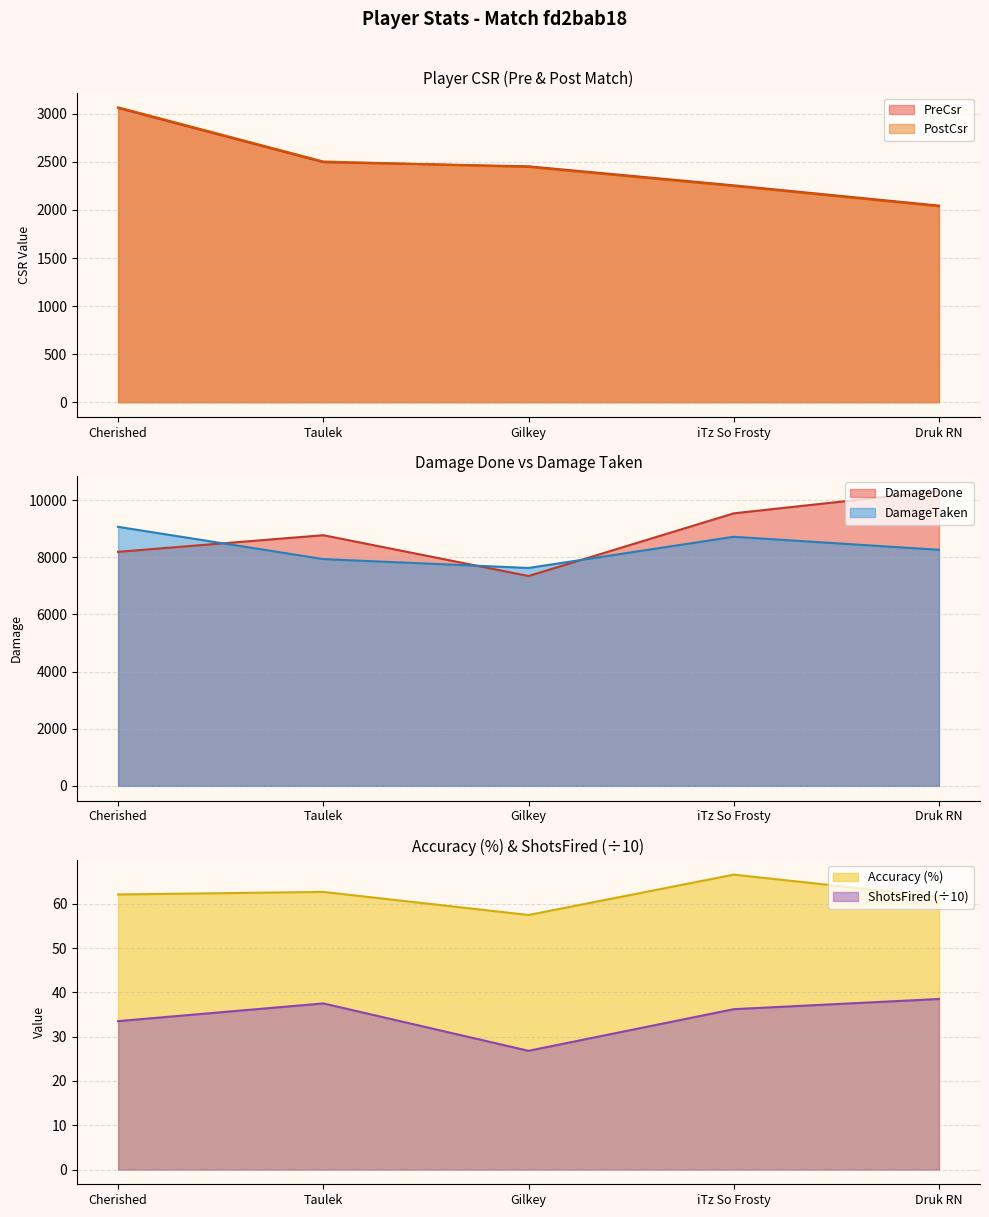

What is the maximum value for Accuracy?

66.6